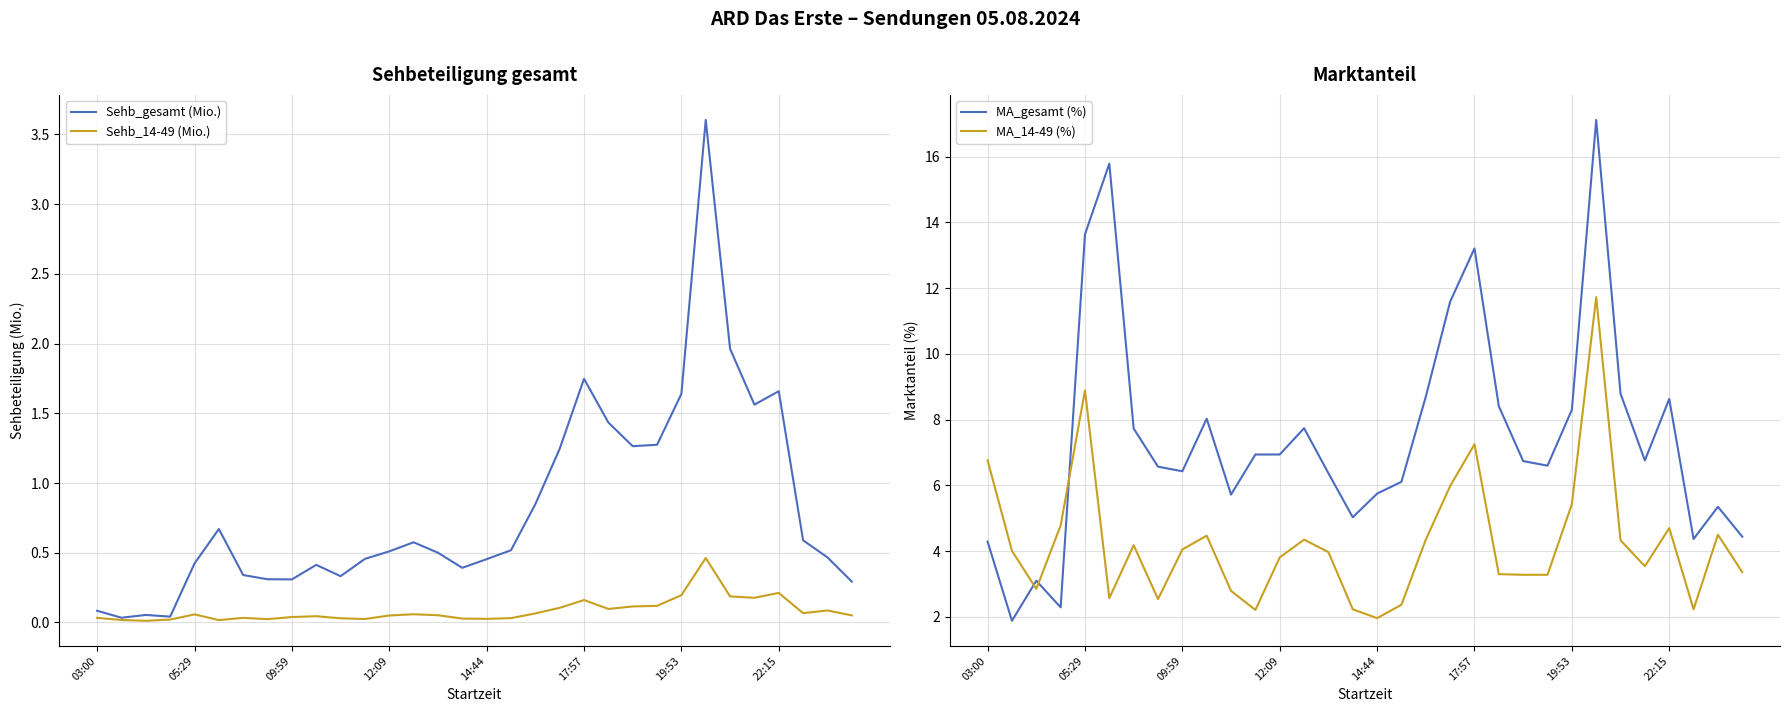

How many interior local peaks does the MA_14-49 (%) series have?

8